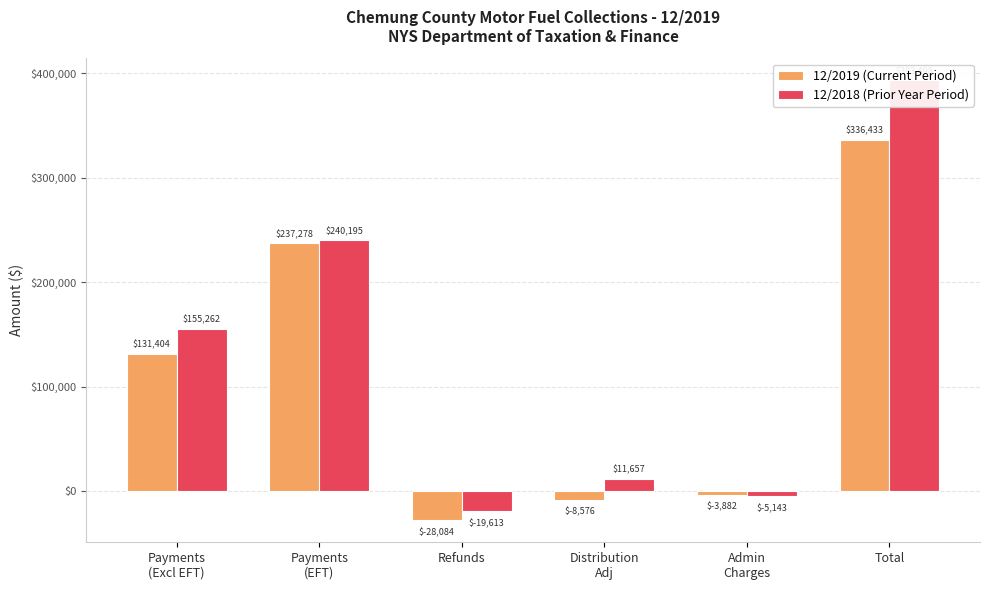

Which category has the lowest value in the 12/2018 (Prior Year Period) series?

Refunds